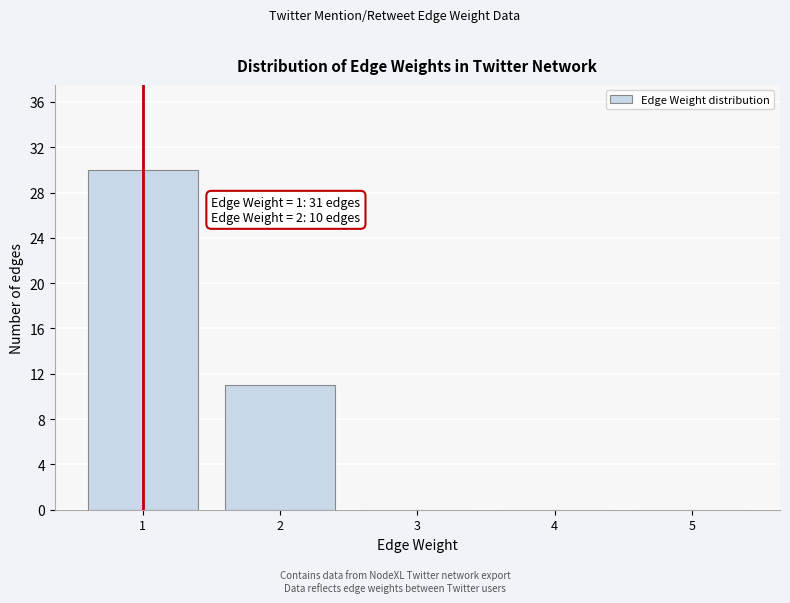

Reading left to right, what are all the values shown in this chart?

1=30	2=11	3=0	4=0	5=0